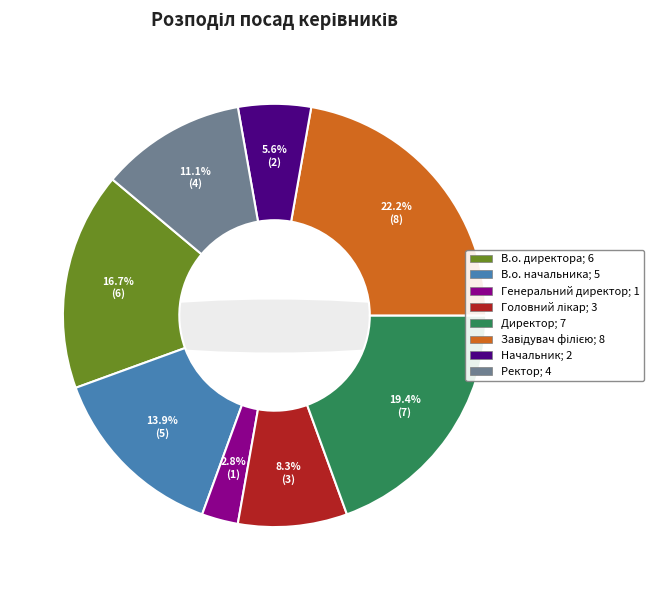

What is the change in value from Головний лікар to Ректор?

+1